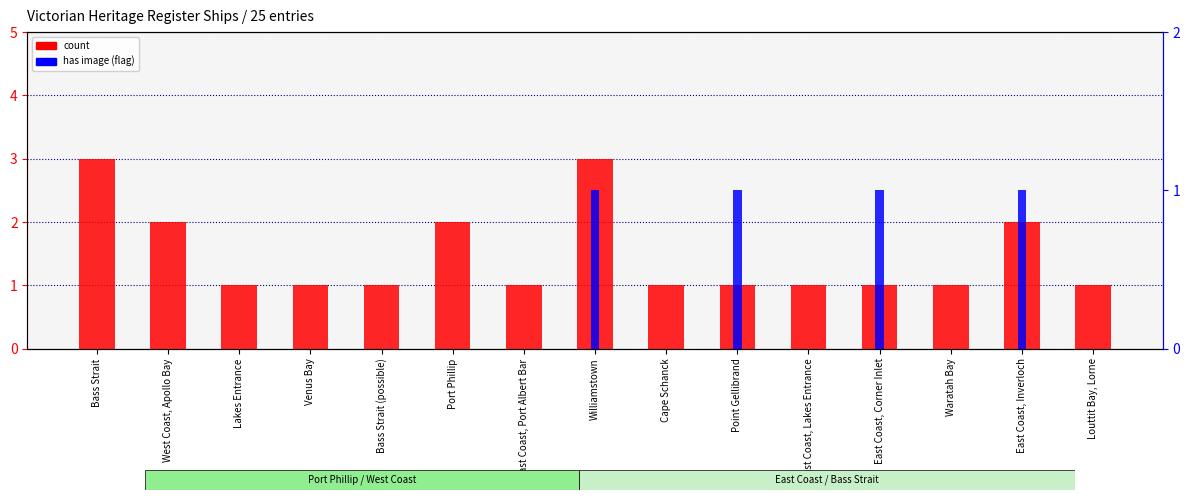

The has image (flag) series shows 0 at West Coast, Apollo Bay. True or false?

True